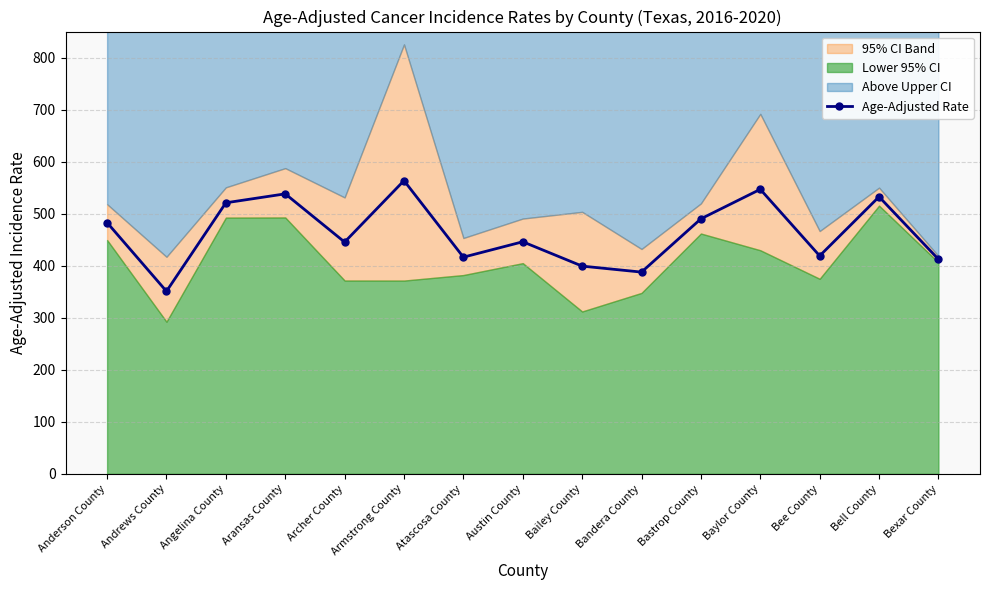

Reading left to right, extract all data points from this chart.

482.8	350.8	520.9	538.1	445.4	563.5	416.4	446.0	399.2	387.7	490.1	546.8	418.9	532.5	412.4